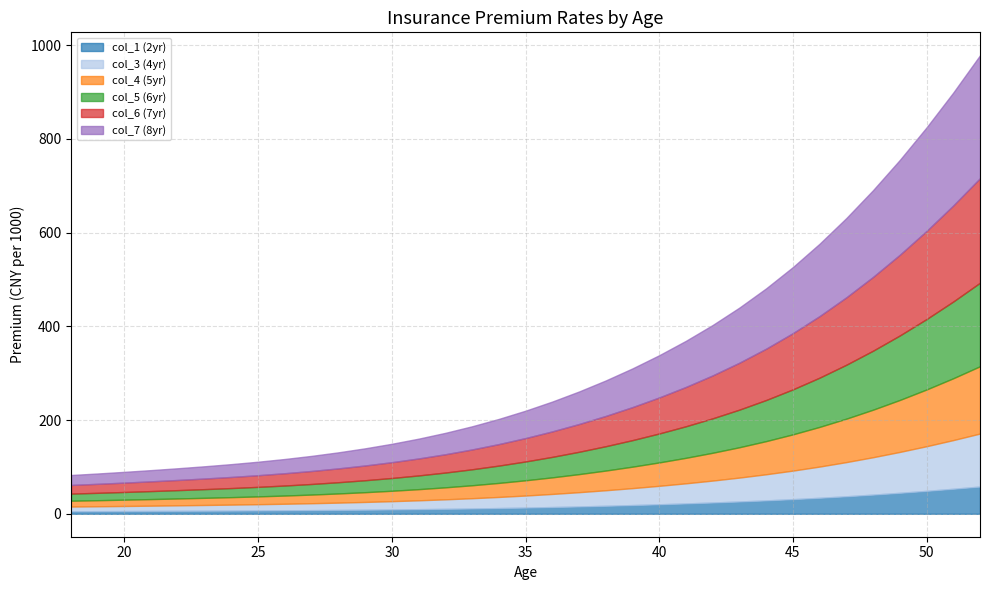

What is the value of the col_6 (7yr) point at the 29th from the left?

131.4